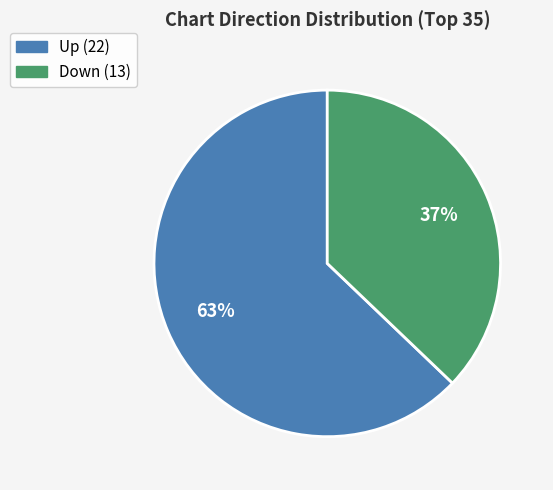

To the nearest percent, what is the difference between the largest and smallest slice percentages?

26%